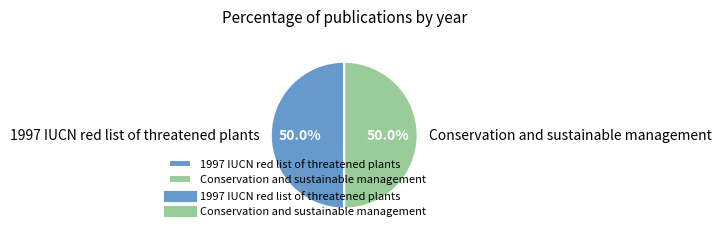

To the nearest percent, what portion does Conservation and sustainable management represent?

50%